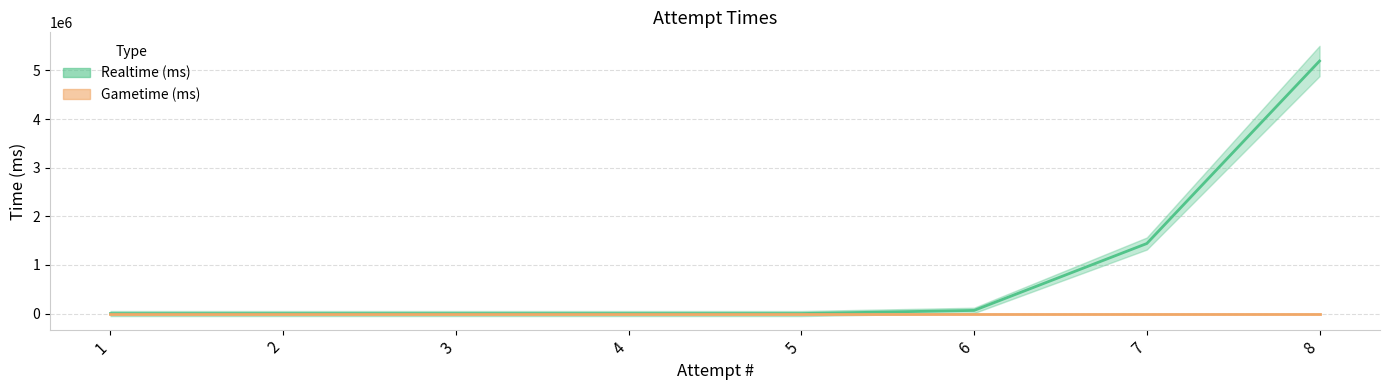

True or false: Realtime (ms) has more than 0 points higher than both neighbors.

False